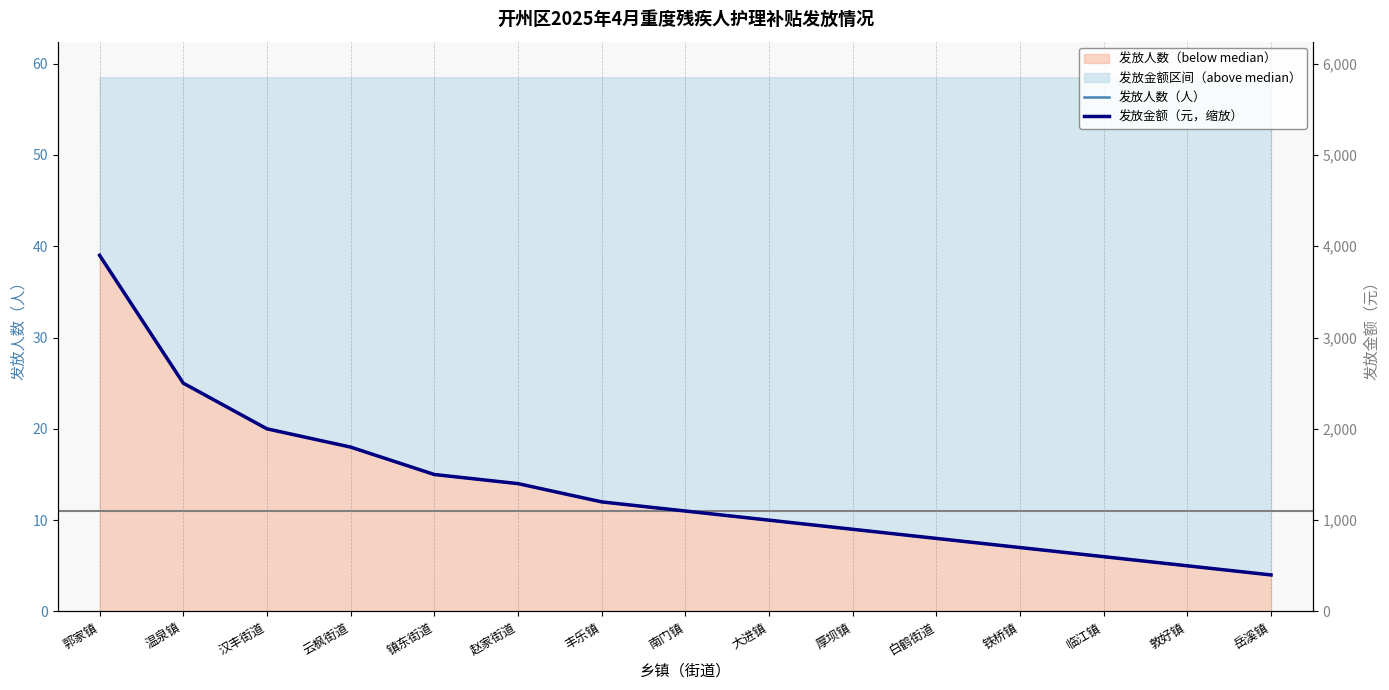

Reading left to right, list all the values displayed in this chart.

发放人数（人）: 郭家镇=39	温泉镇=25	汉丰街道=20	云枫街道=18	镇东街道=15	赵家街道=14	丰乐镇=12	南门镇=11	大进镇=10	厚坝镇=9	白鹤街道=8	铁桥镇=7	临江镇=6	敦好镇=5	岳溪镇=4
发放金额（元，缩放）: 郭家镇=39	温泉镇=25	汉丰街道=20	云枫街道=18	镇东街道=15	赵家街道=14	丰乐镇=12	南门镇=11	大进镇=10	厚坝镇=9	白鹤街道=8	铁桥镇=7	临江镇=6	敦好镇=5	岳溪镇=4
发放金额（元）: 郭家镇=3900	温泉镇=2500	汉丰街道=2000	云枫街道=1800	镇东街道=1500	赵家街道=1400	丰乐镇=1200	南门镇=1100	大进镇=1000	厚坝镇=900	白鹤街道=800	铁桥镇=700	临江镇=600	敦好镇=500	岳溪镇=400